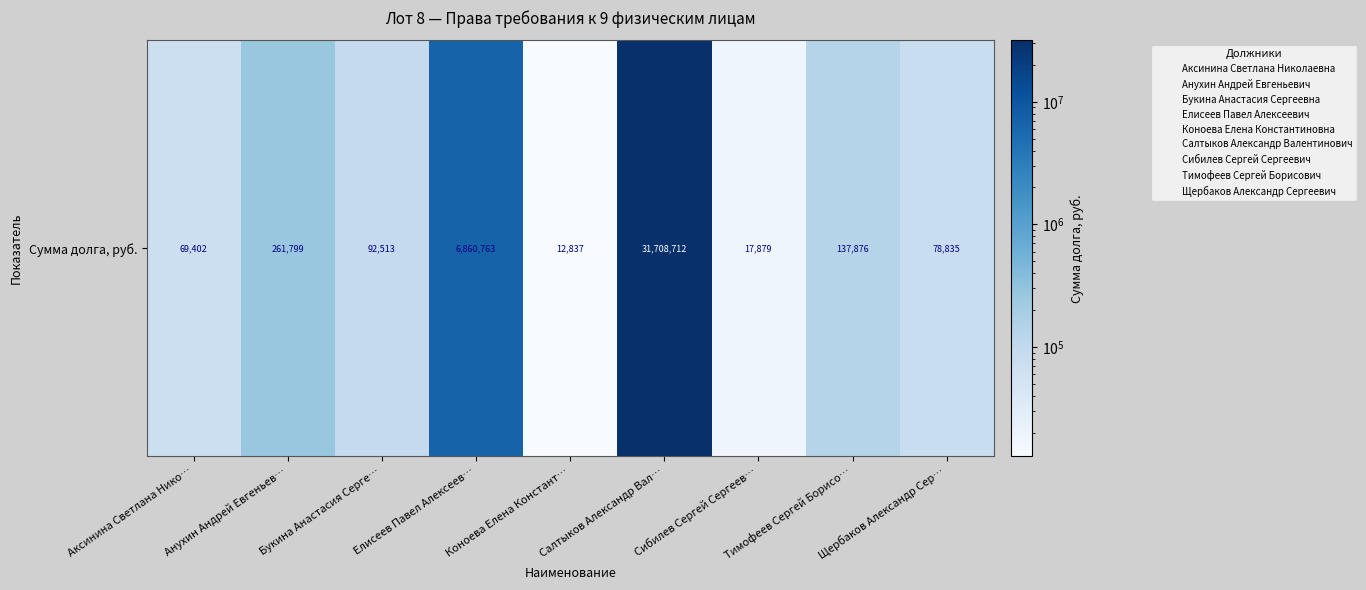

True or false: the data shows 69401.5 at Аксинина Светлана Нико….

True